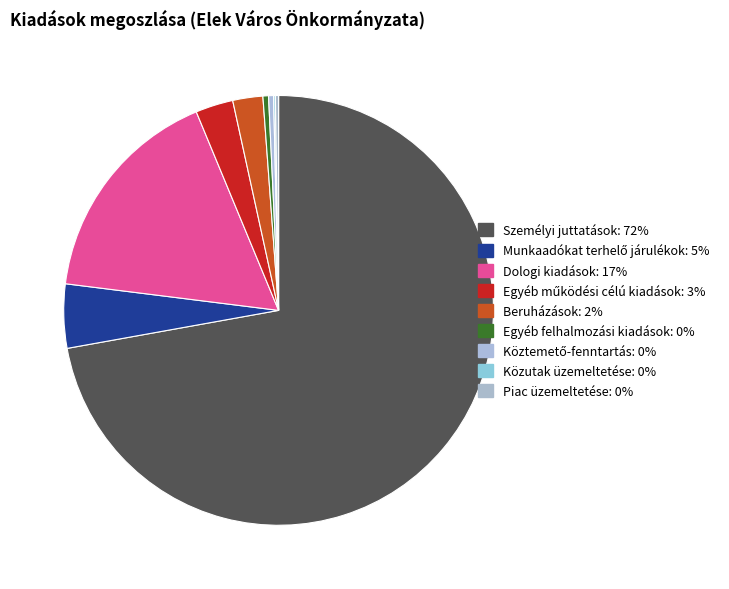

What percentage is the Dologi kiadások slice, to the nearest percent?

17%